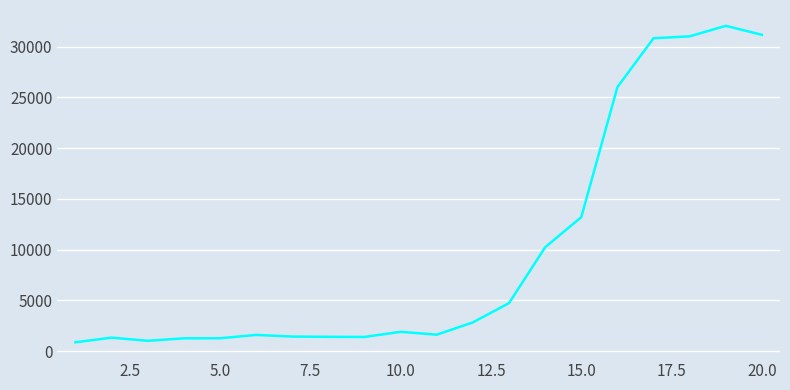

What is the maximum value shown in the chart?

32060